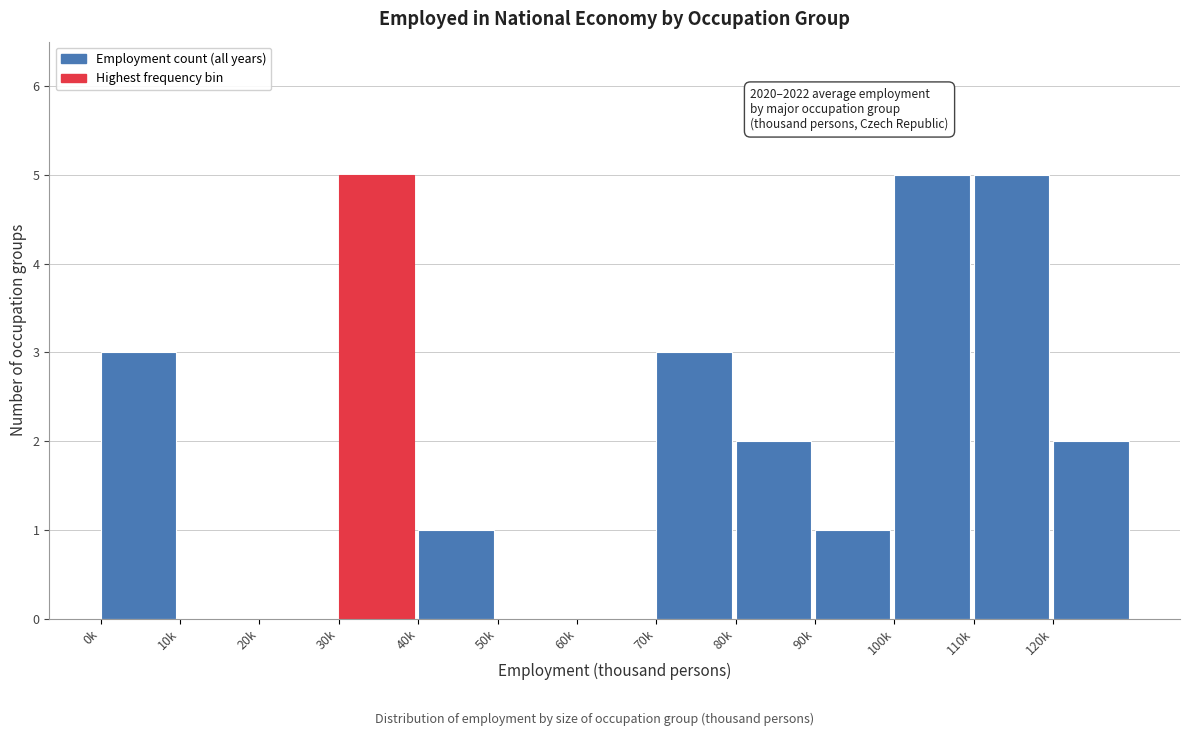

Reading left to right, transcribe all the data shown in this chart.

0k=3	10k=0	20k=0	30k=5	40k=1	50k=0	60k=0	70k=3	80k=2	90k=1	100k=5	110k=5	120k=2